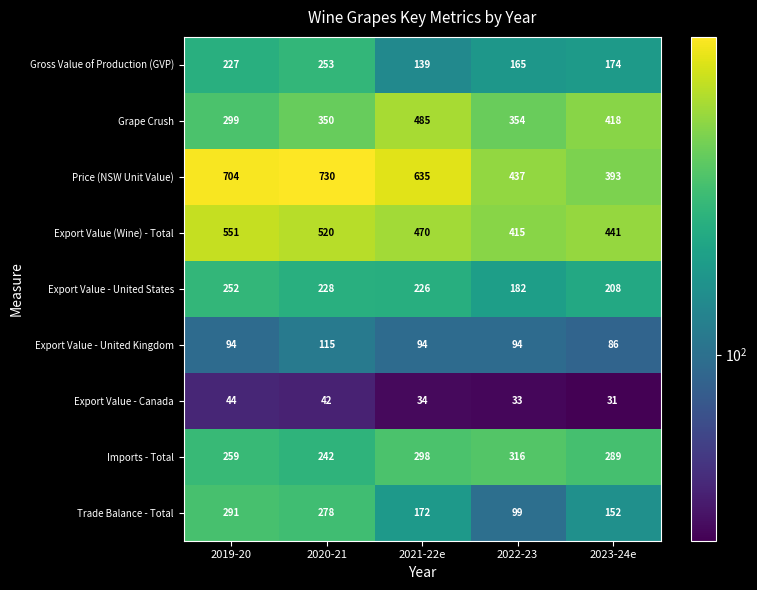

What is the greatest value displayed?

730